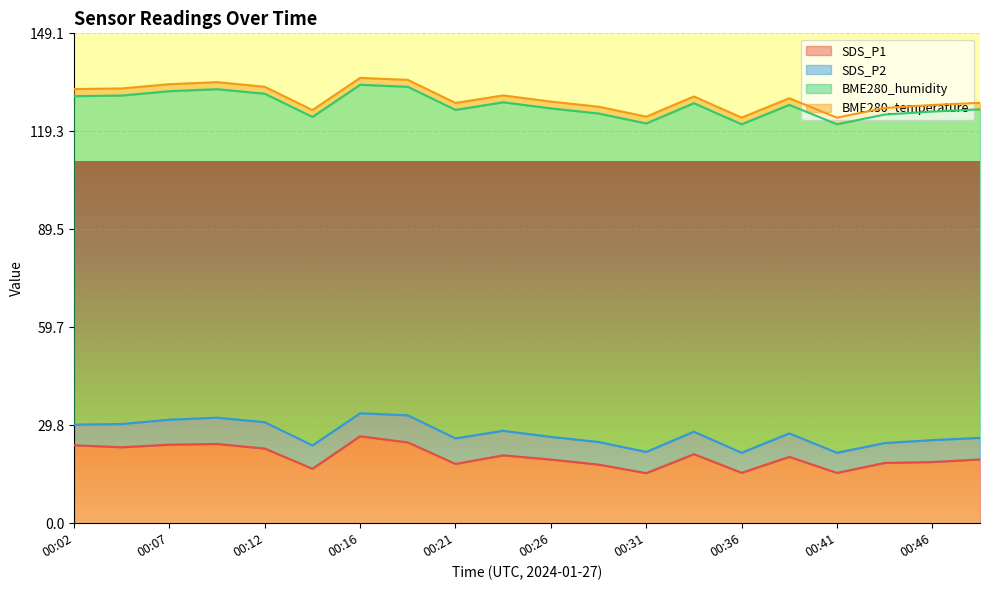

True or false: BME280_temperature and SDS_P1 intersect in this chart.

False